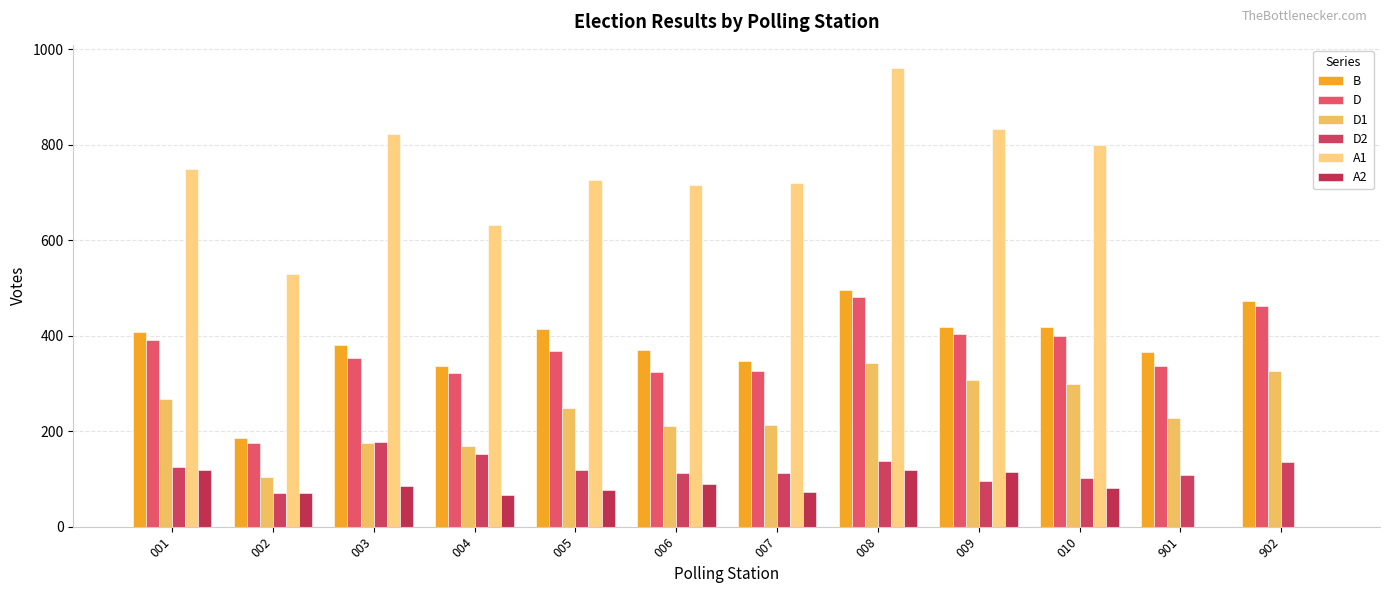

Reading left to right, what are all the values shown in this chart?

B: 001=408	002=186	003=380	004=337	005=415	006=371	007=347	008=496	009=419	010=418	901=366	902=473
D: 001=392	002=176	003=353	004=322	005=368	006=325	007=326	008=481	009=403	010=400	901=337	902=462
D1: 001=267	002=105	003=175	004=169	005=249	006=212	007=214	008=343	009=307	010=298	901=228	902=327
D2: 001=125	002=71	003=178	004=153	005=119	006=113	007=112	008=138	009=96	010=102	901=109	902=135
A1: 001=750	002=529	003=823	004=632	005=726	006=715	007=721	008=962	009=833	010=800	901=0	902=0
A2: 001=119	002=70	003=86	004=67	005=77	006=89	007=72	008=118	009=115	010=81	901=0	902=0